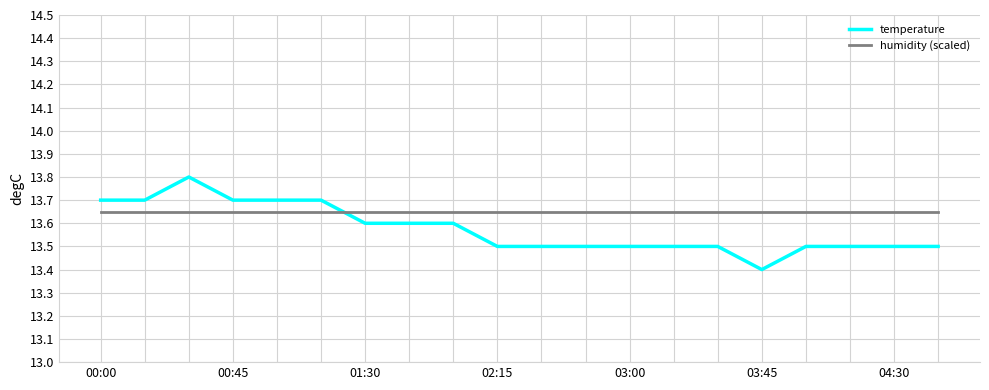

What are all the series names shown in the legend?

temperature, humidity (scaled)